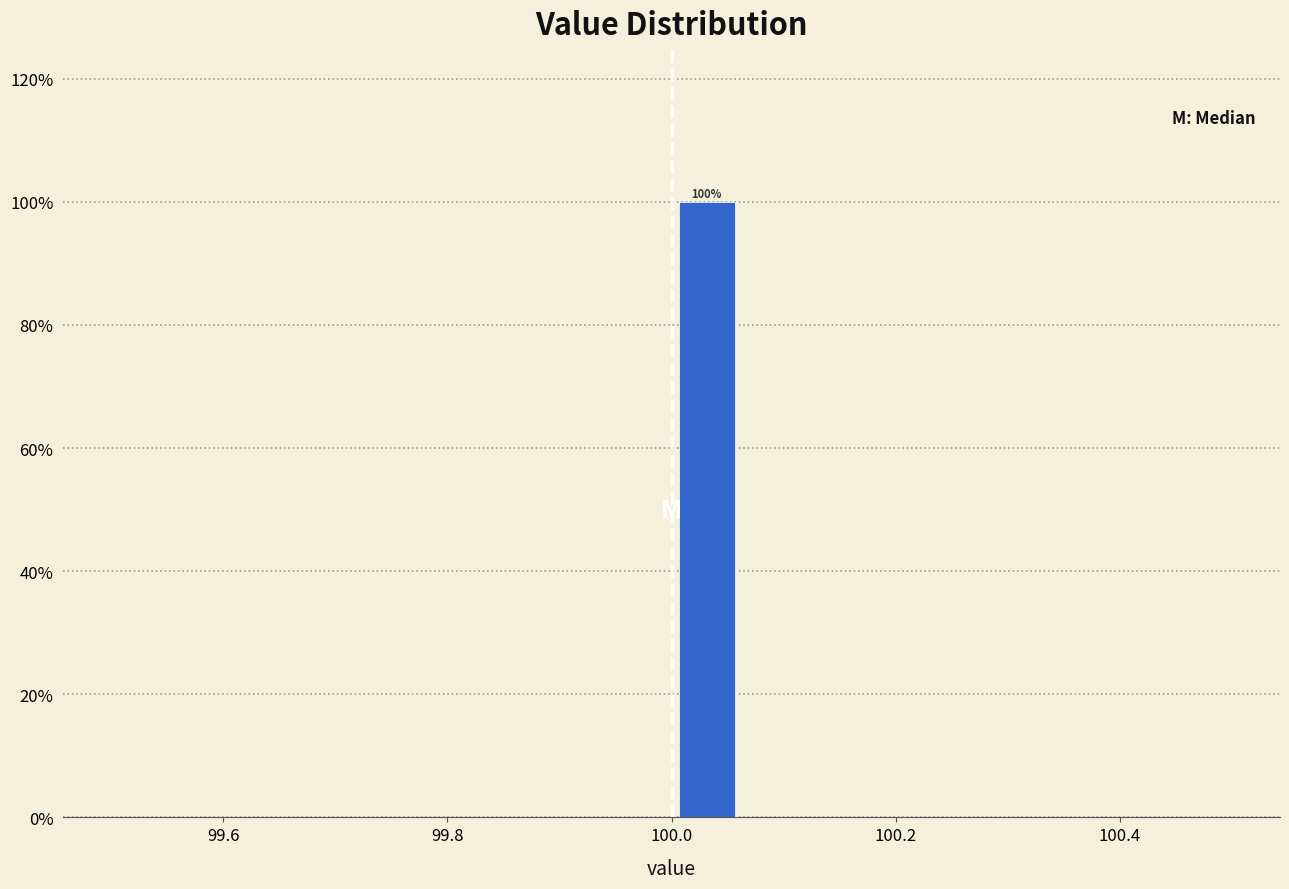

Around what value on the x-axis is the tallest bar? Give the approximate position of its centre, as read against the axis.

100.04